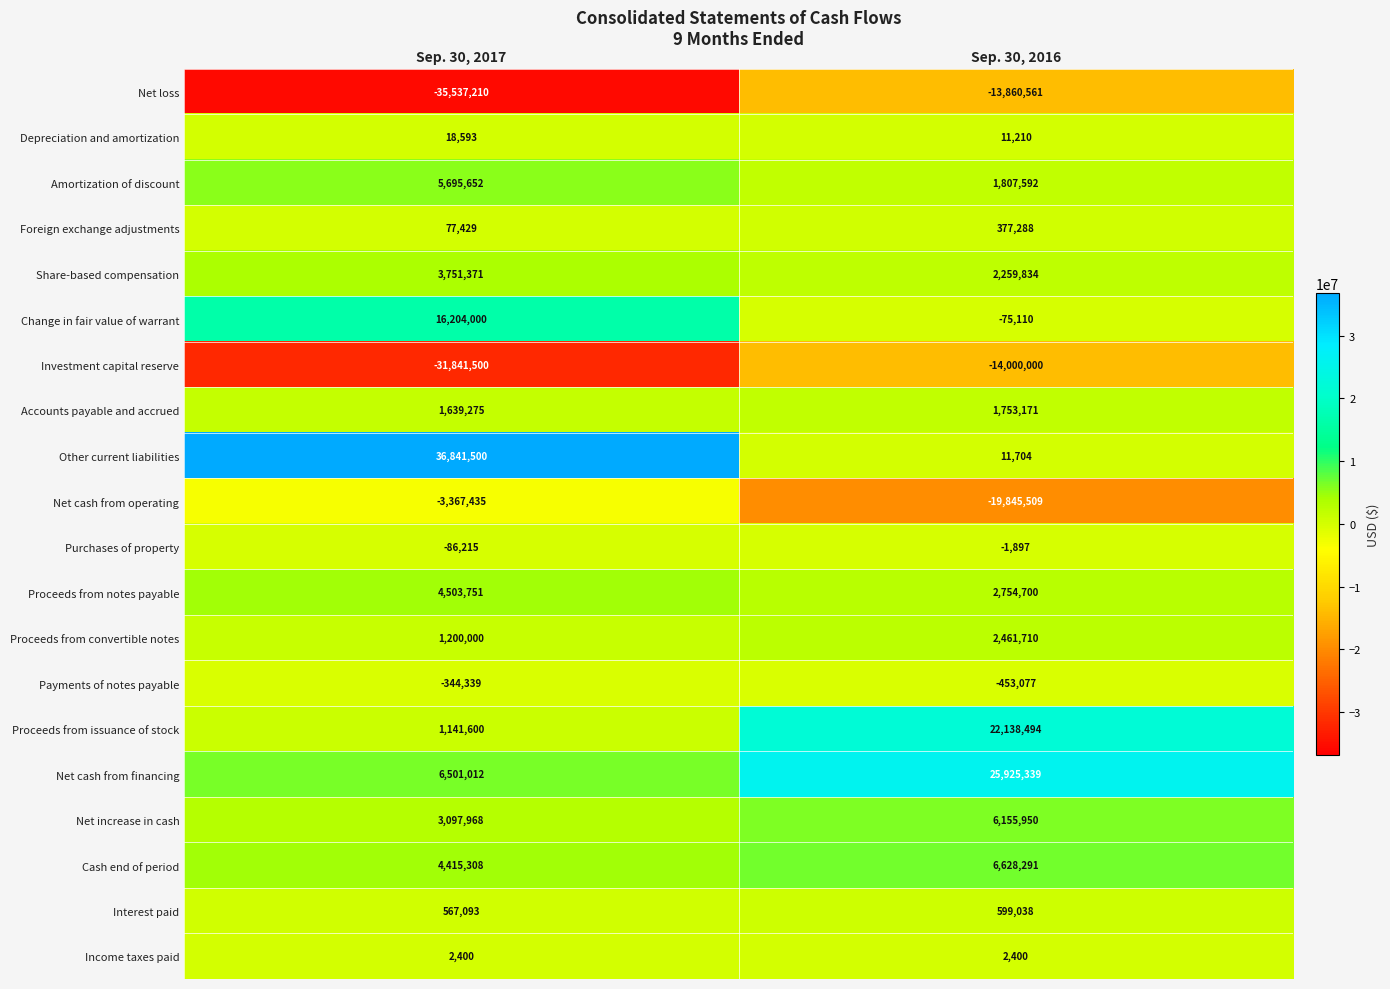

What is the greatest value displayed?

36841500